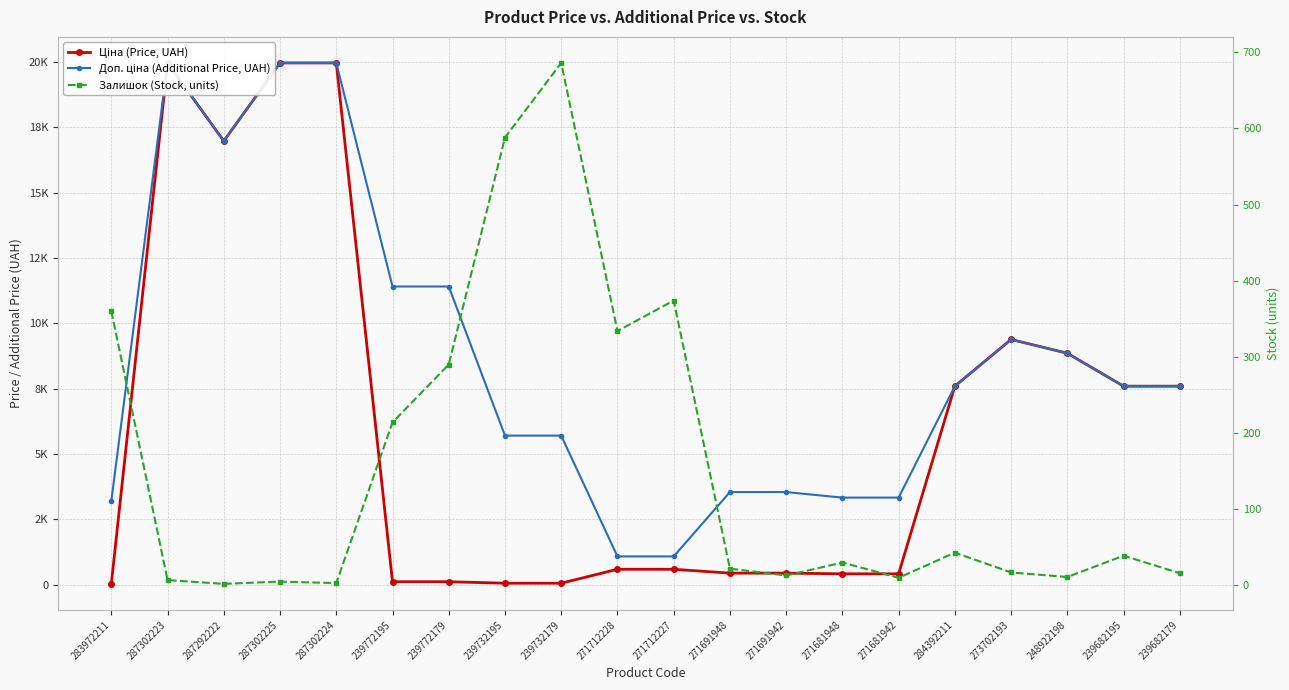

What is the difference between the maximum and minimum values in the Залишок (Stock, units) series?

684.0